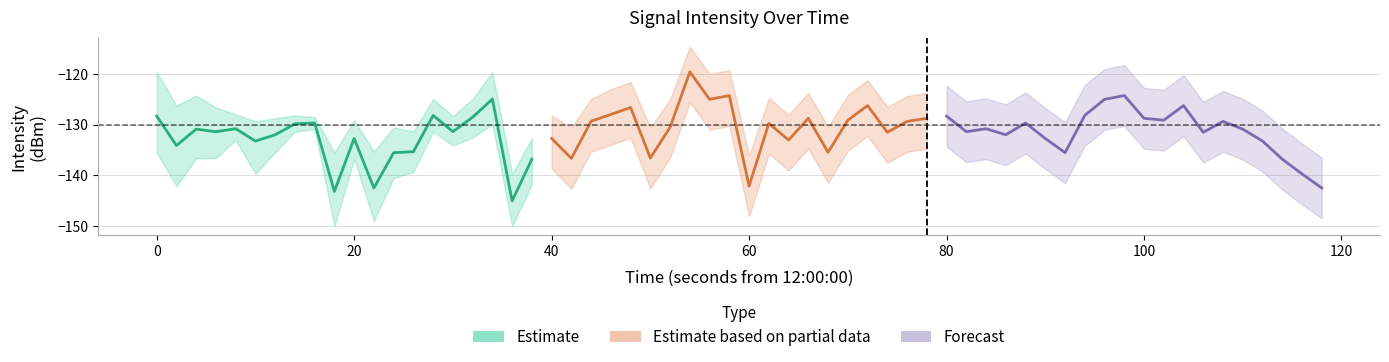

Is this an area chart (filled region under the line)?

No